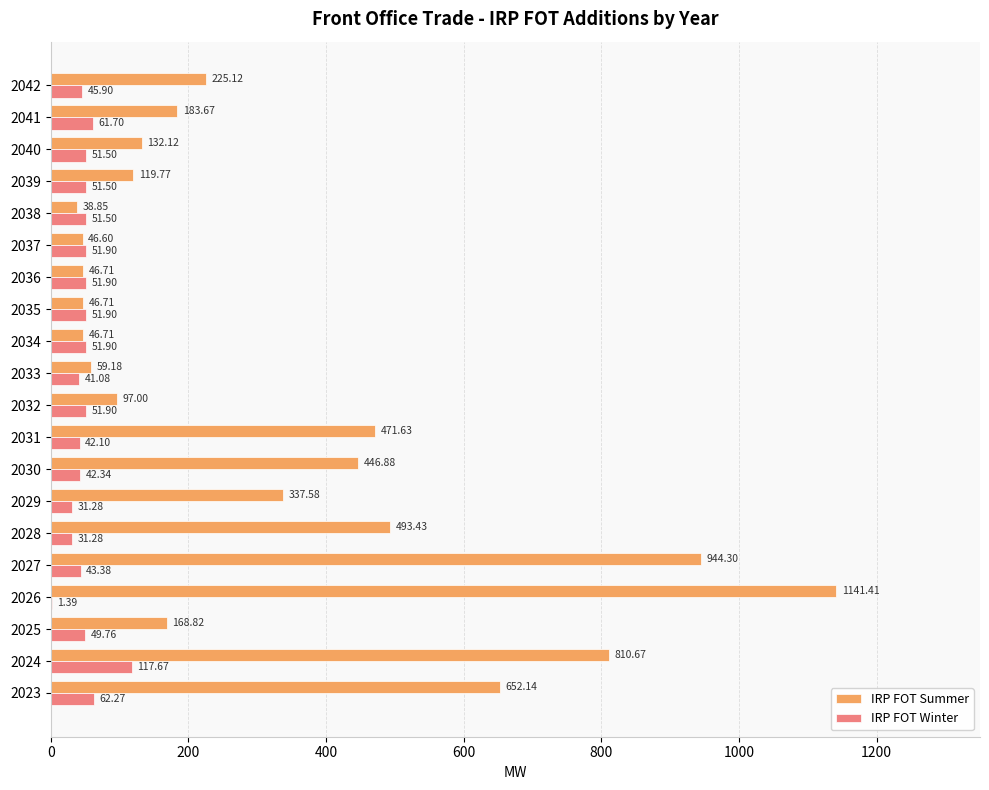

Which series changed the most between 2033 and 2041?

IRP FOT Summer